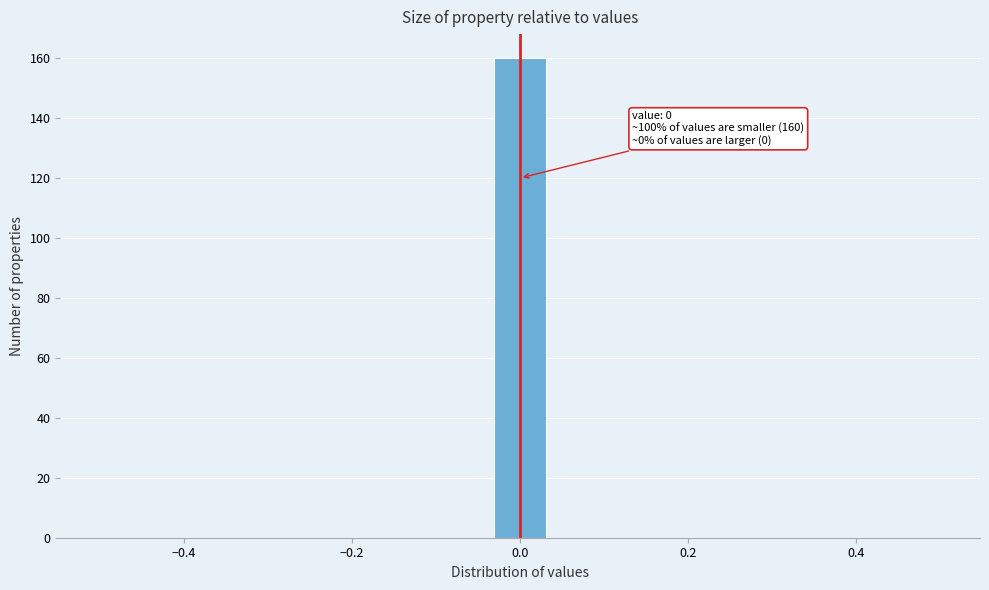

Read against the x-axis, roughly where is the centre of the tallest bar?

0.00